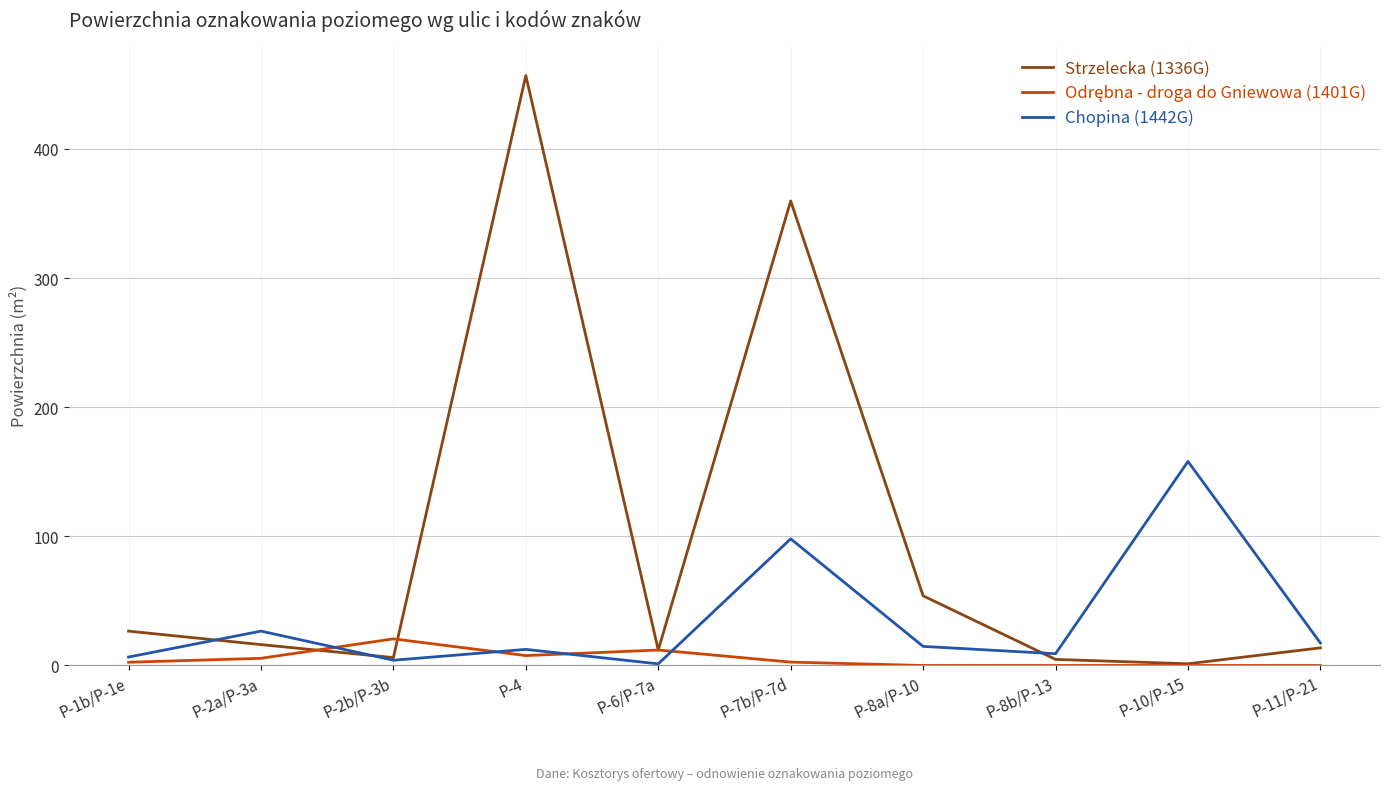

Which series has the largest range (max minus min)?

Strzelecka (1336G)